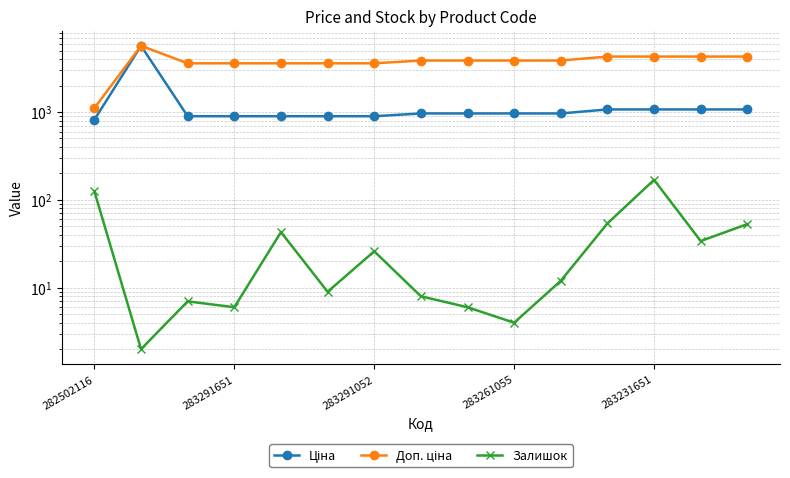

Is it true that Ціна equals 895.9 at 283291052?

True